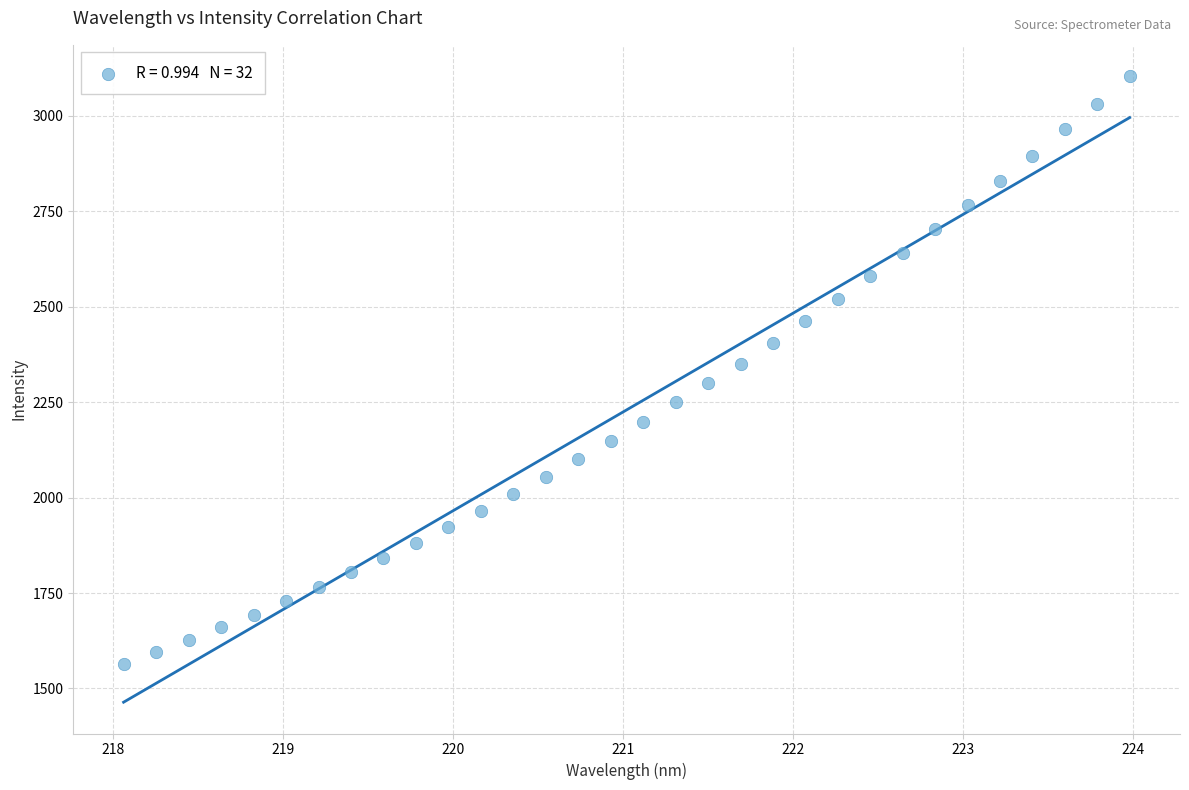

What is the range of Y values (max minus min)?

1538.2